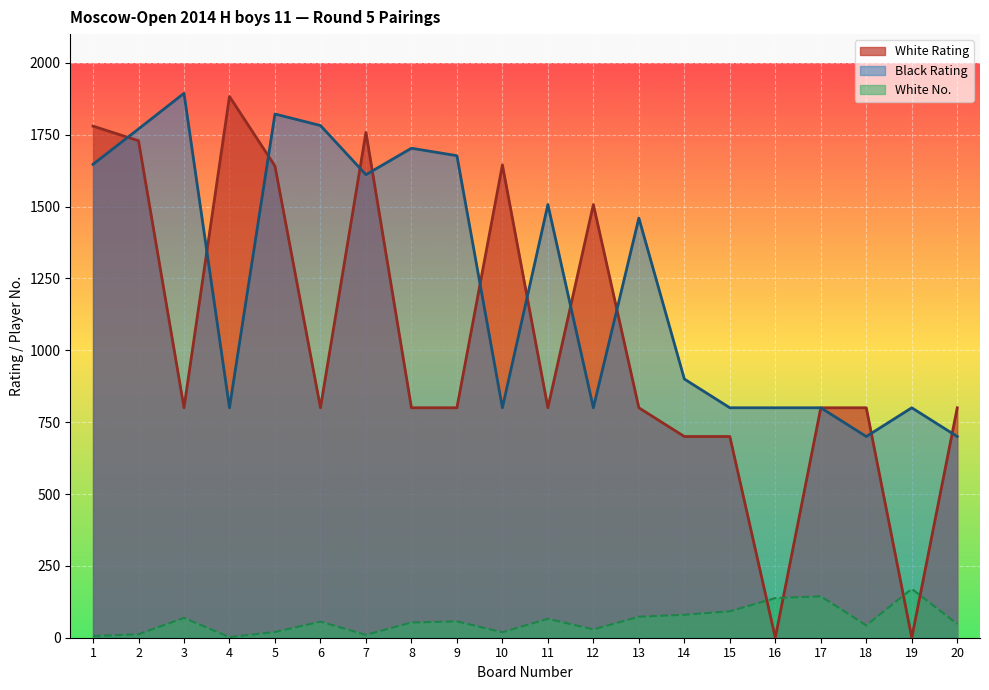

Which category has the lowest value across all series?

16